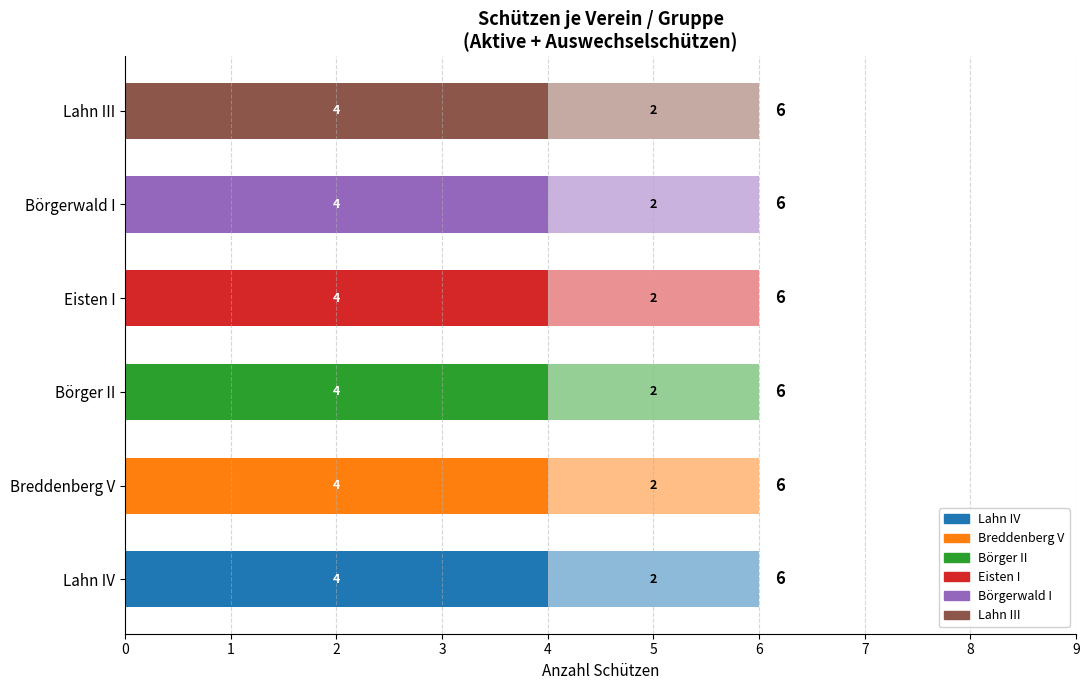

How many distinct data groups are displayed?

12